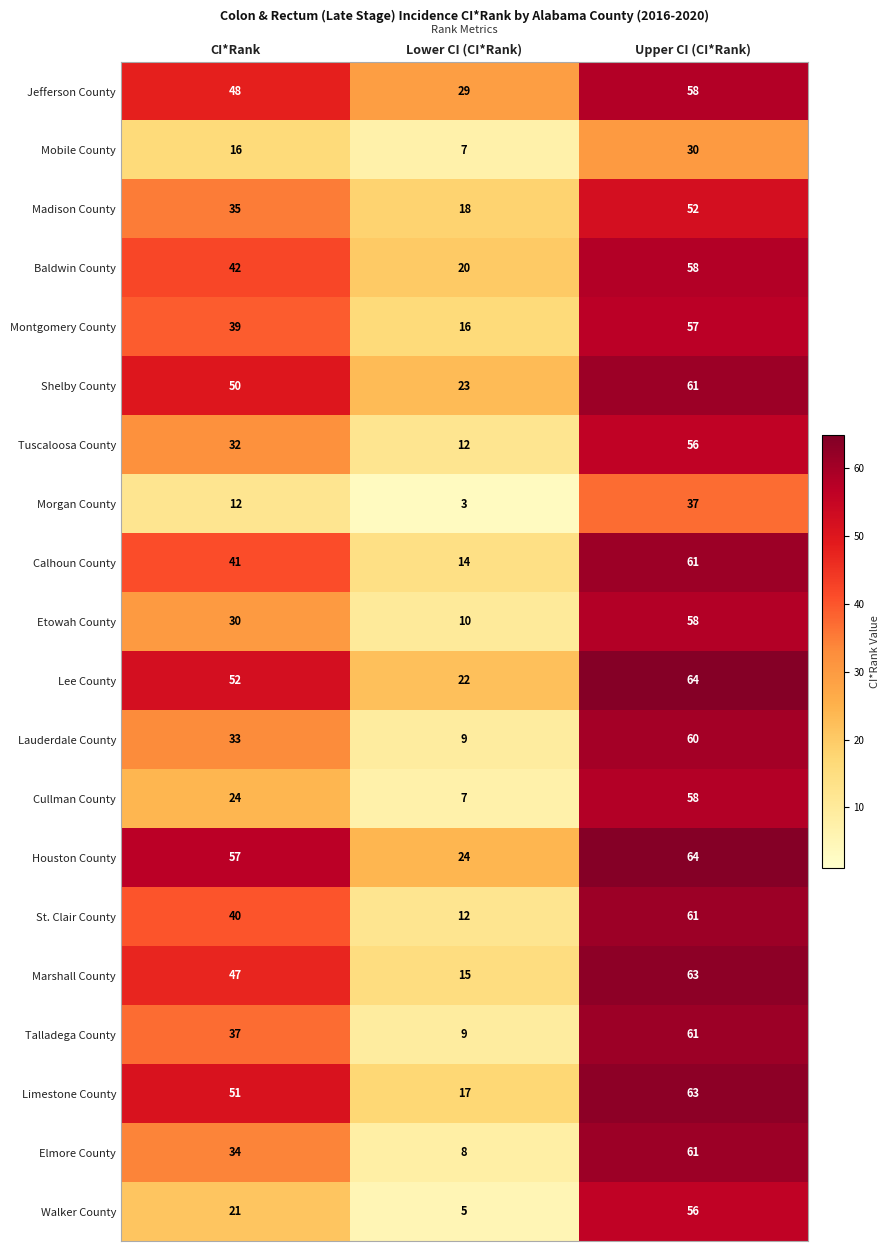

What is the difference between the highest and lowest values at CI*Rank?

45